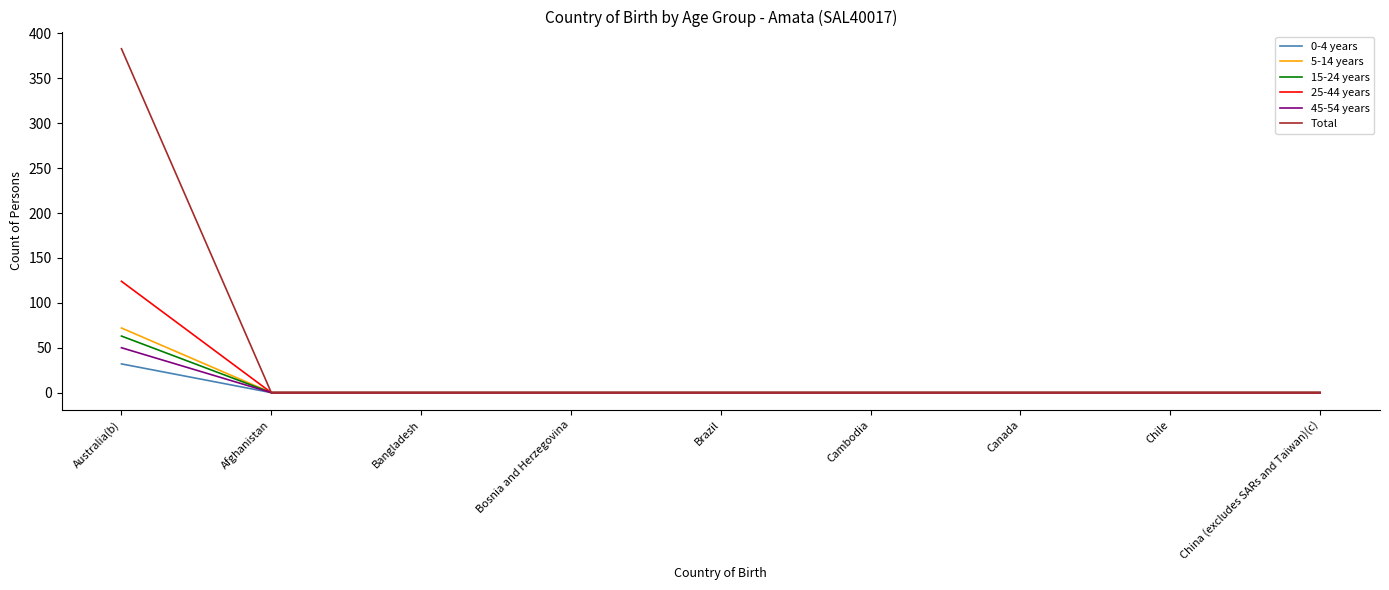

Which series has the largest range (max minus min)?

Total